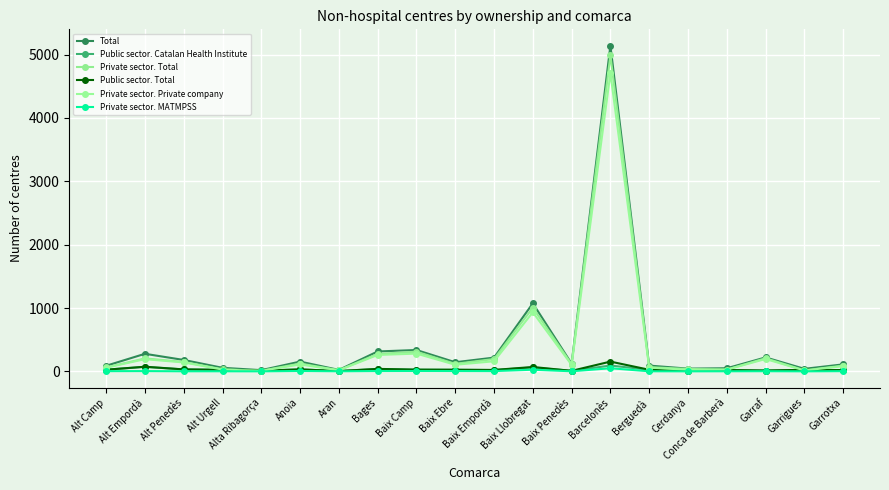

True or false: Private sector. MATMPSS and Private sector. Total intersect in this chart.

False